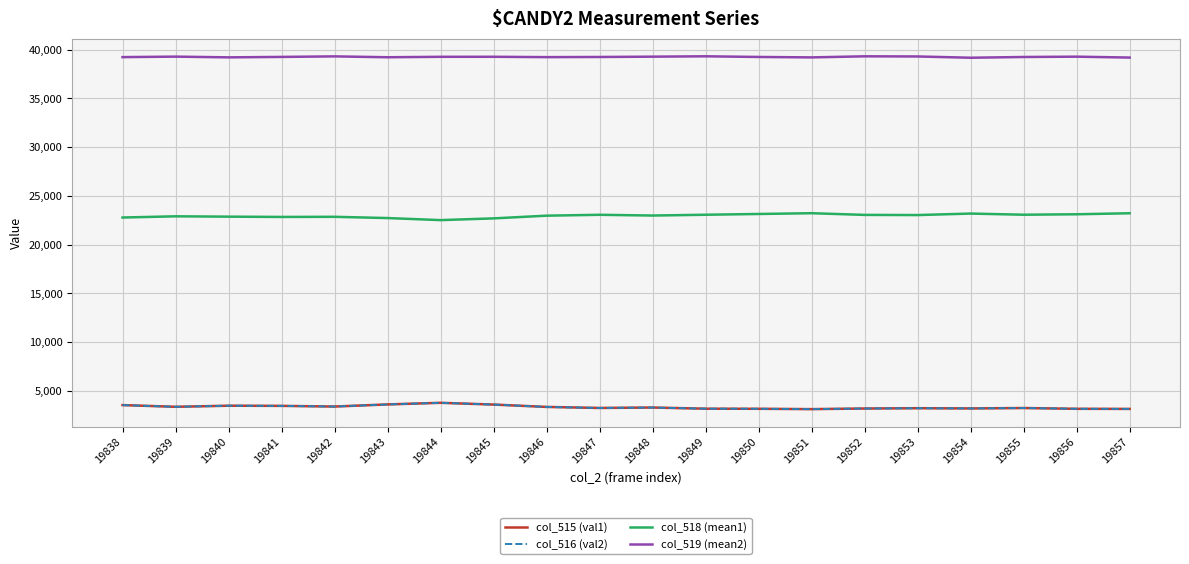

Is it true that col_518 (mean1) equals 41256 at 19847?

False